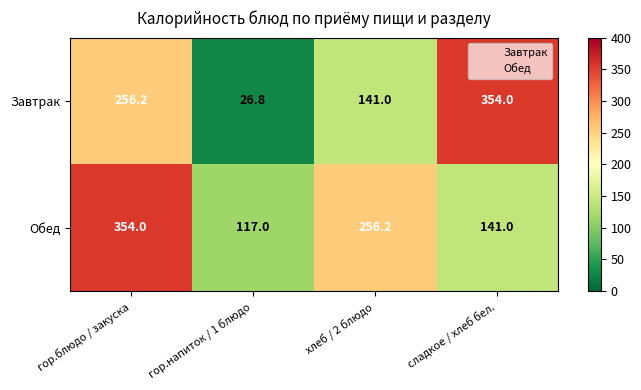

At which label does Завтрак first exceed 256?

гор.блюдо / закуска